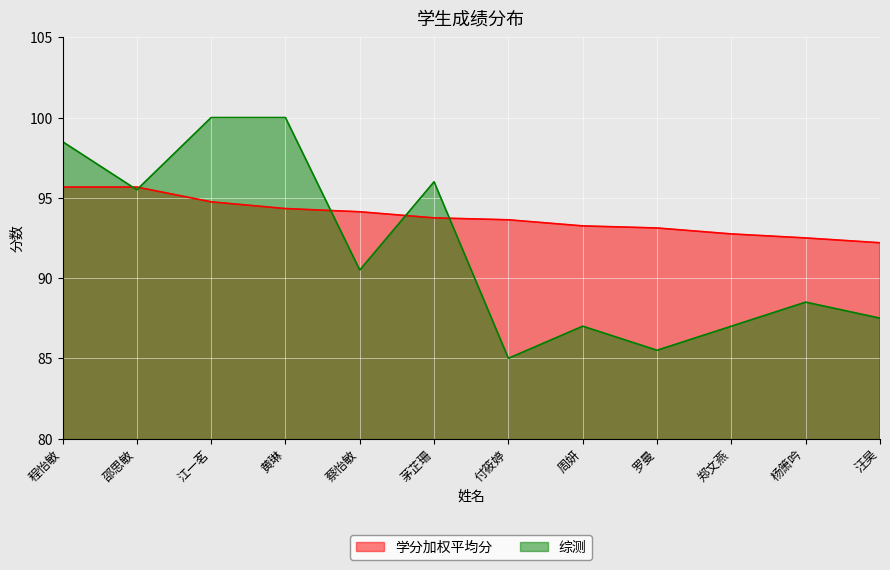

What is the average value of the 学分加权平均分 series?

93.8